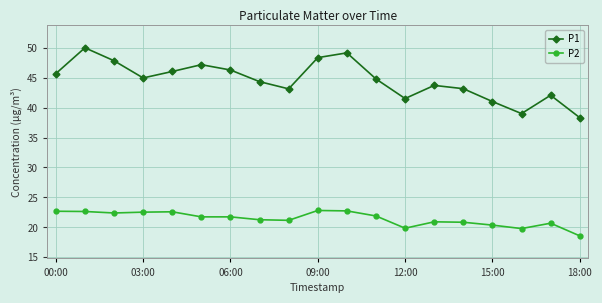

How many lines are shown in the chart?

2